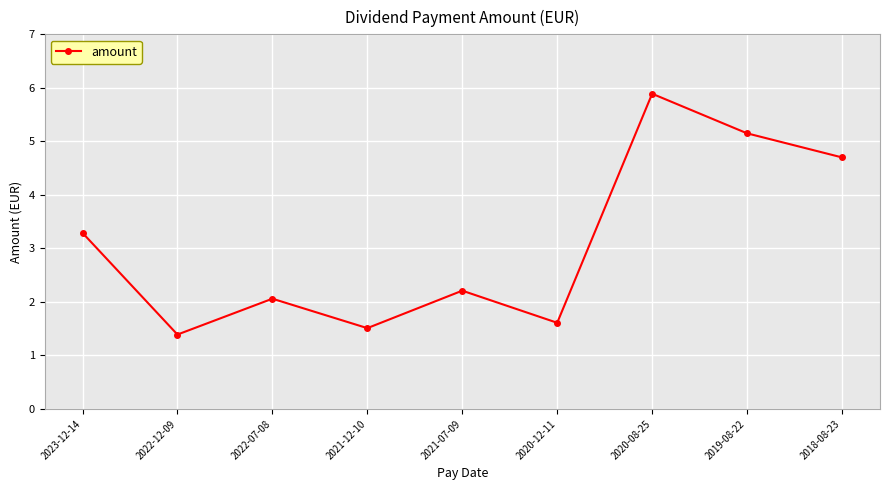

List the labels in order of value, largest first.

2020-08-25, 2019-08-22, 2018-08-23, 2023-12-14, 2021-07-09, 2022-07-08, 2020-12-11, 2021-12-10, 2022-12-09